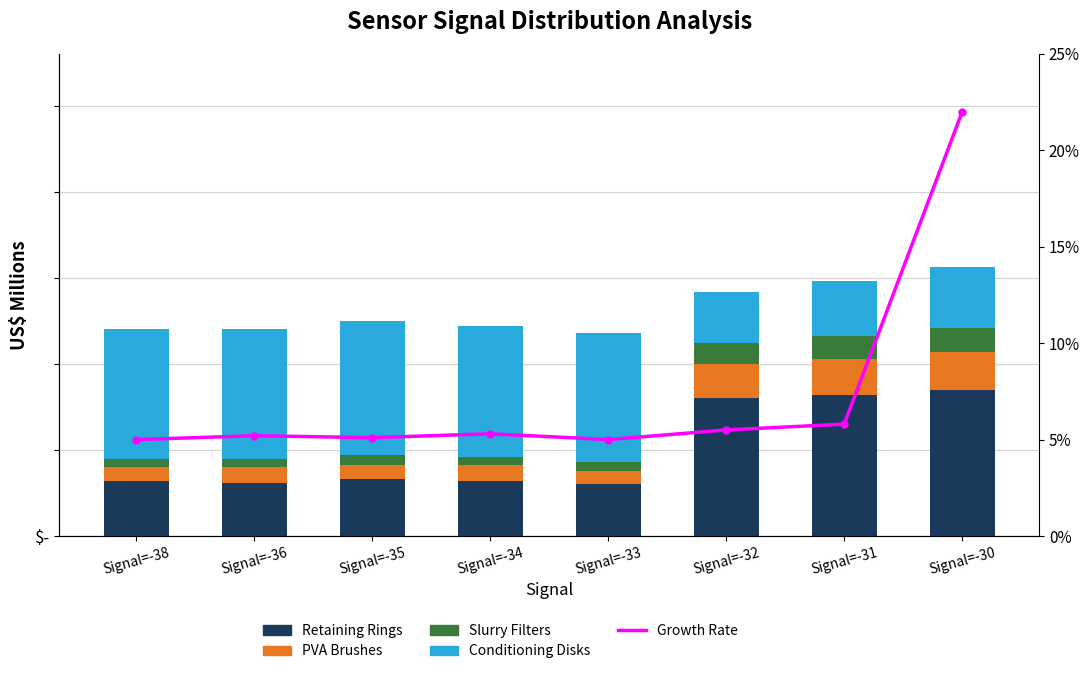

What is the difference between the second highest and second lowest values in the Retaining Rings series?

5.1